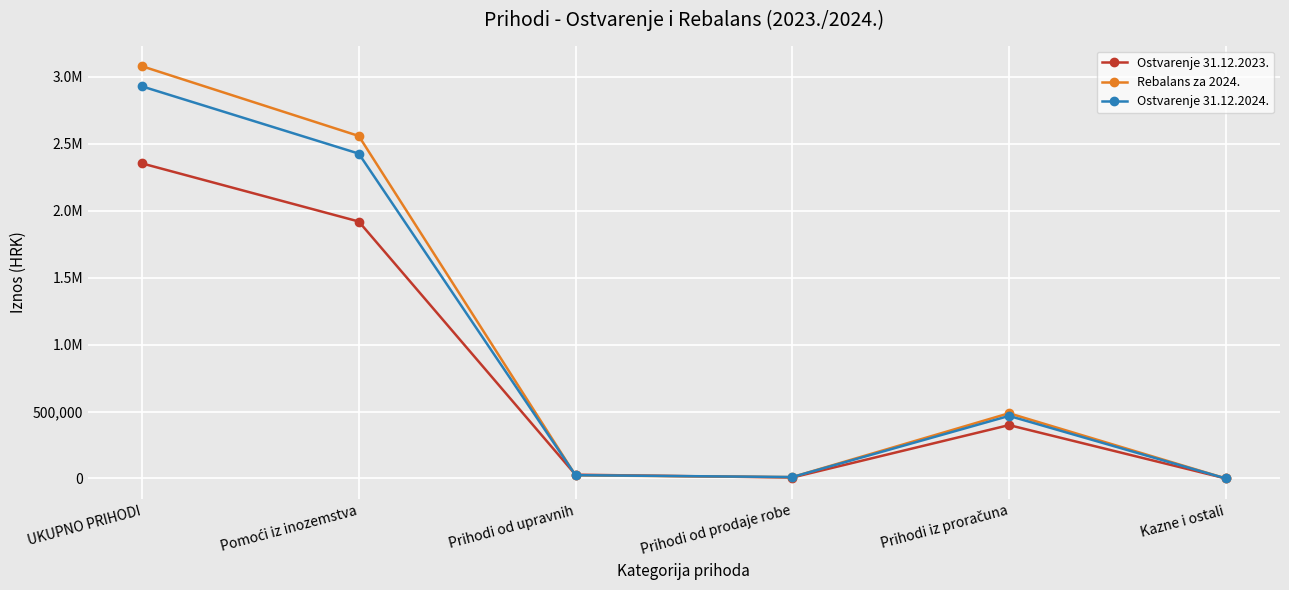

Rank the categories by Rebalans za 2024. value from highest to lowest.

UKUPNO PRIHODI, Pomoći iz inozemstva, Prihodi iz proračuna, Prihodi od upravnih, Prihodi od prodaje robe, Kazne i ostali